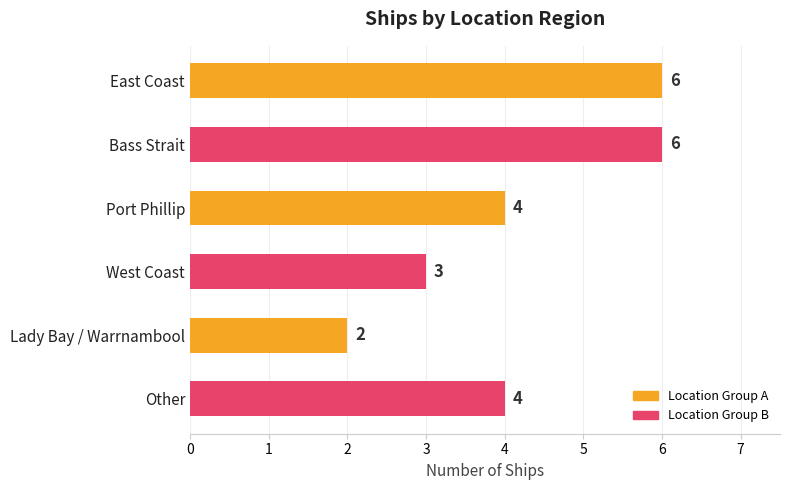

What is the difference between the maximum and second lowest values?

3